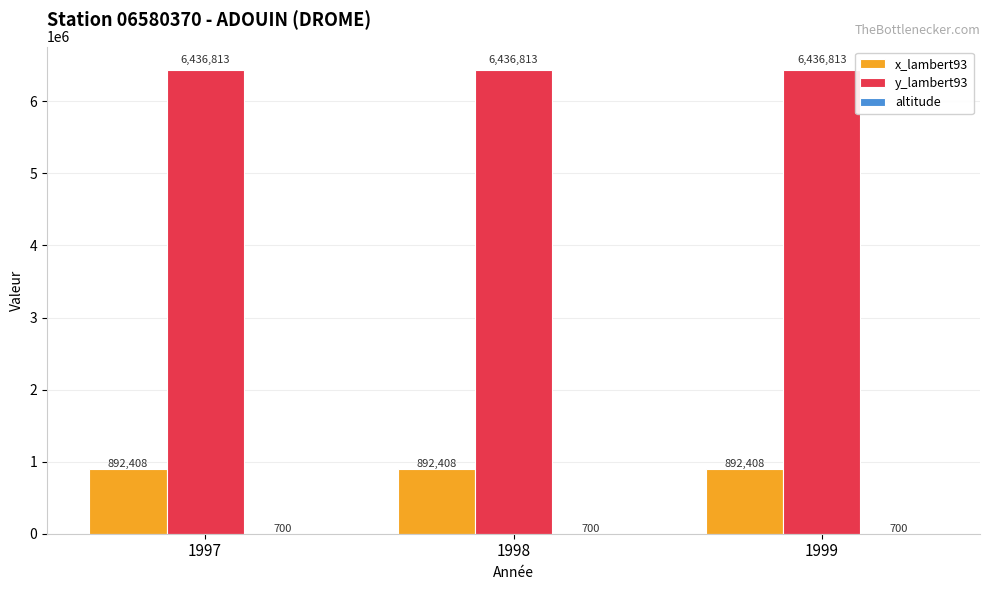

What is the highest value of the x_lambert93 series?

892408